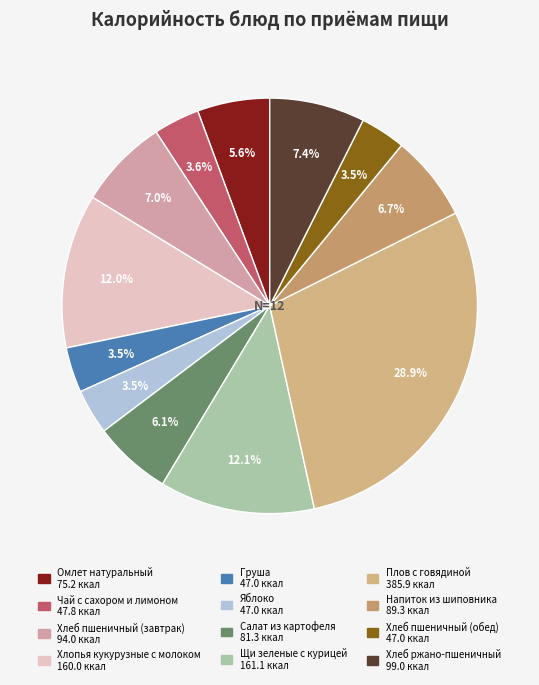

How many segments does this pie chart have?

12